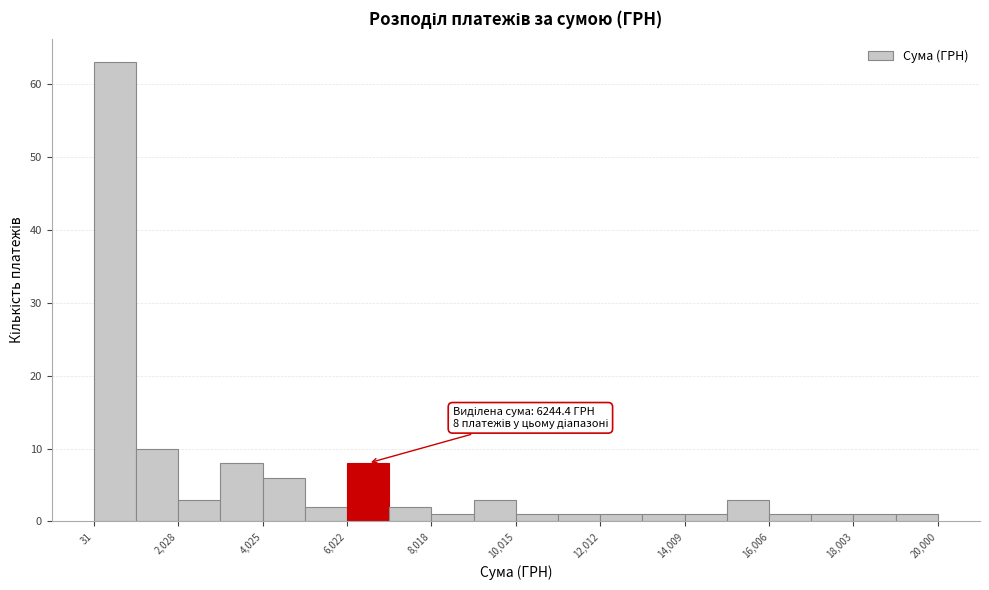

Over which range of the x-axis is the bar tallest?

0 to 1000